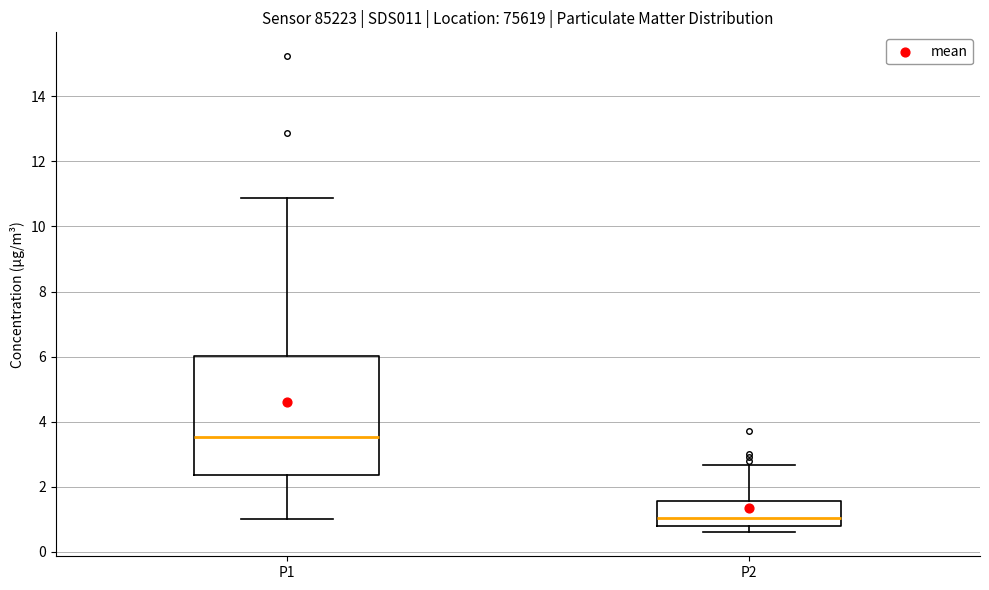

Where does the median line of the box for P2 sit on the y-axis? The values are not printed on the chart, so give them approximately, as read against the axis.

1.0